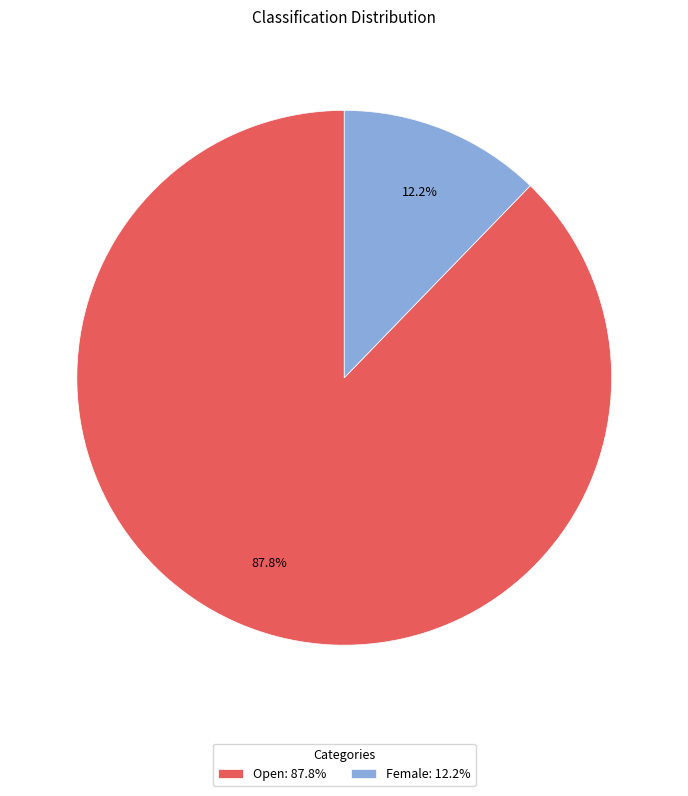

What is the majority slice?

Open